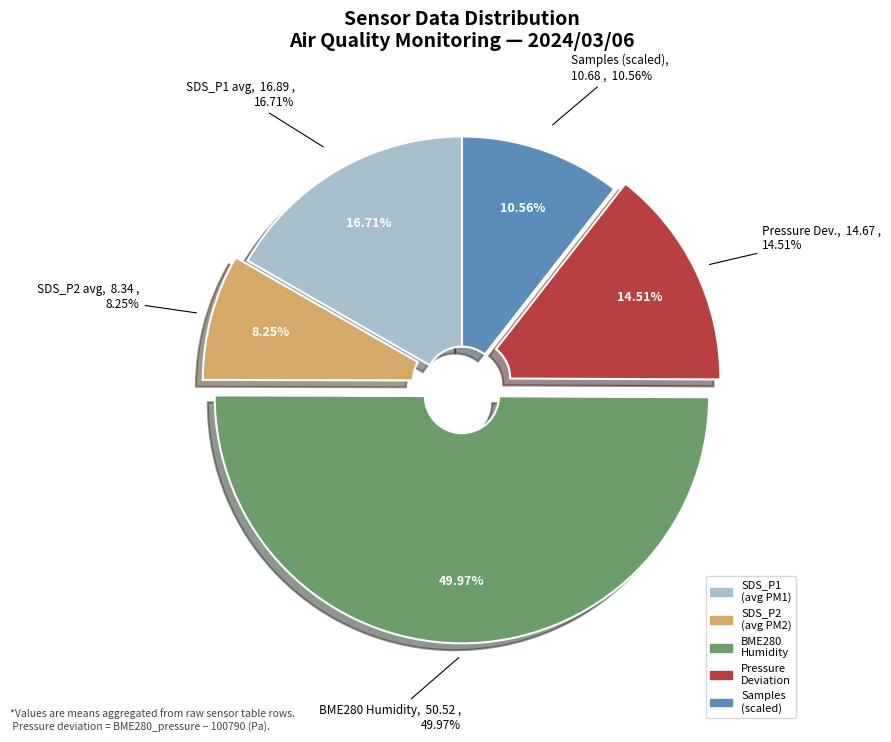

Which category has the smallest portion of the pie?

SDS_P2